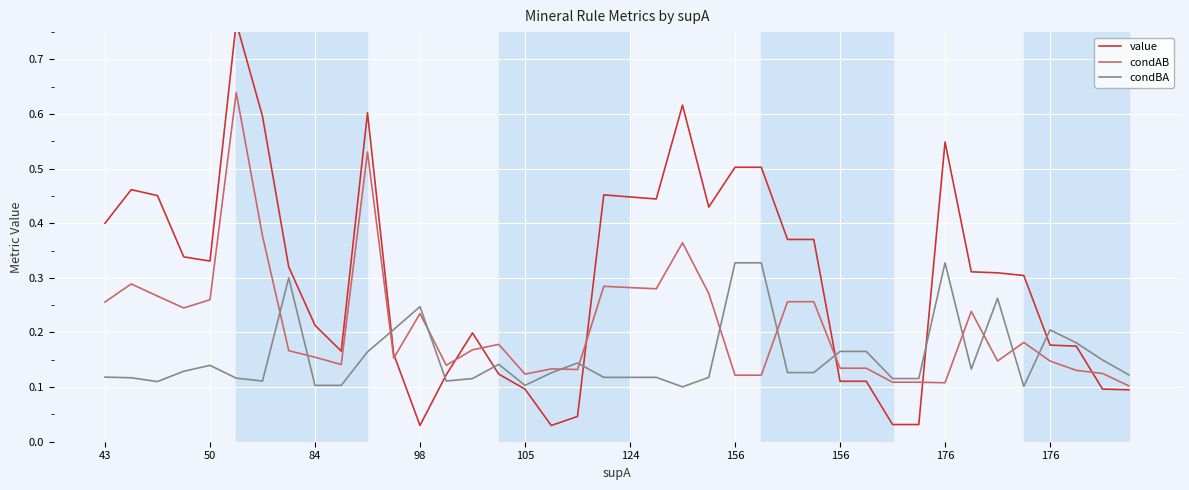

Count the number of data series in this chart.

3